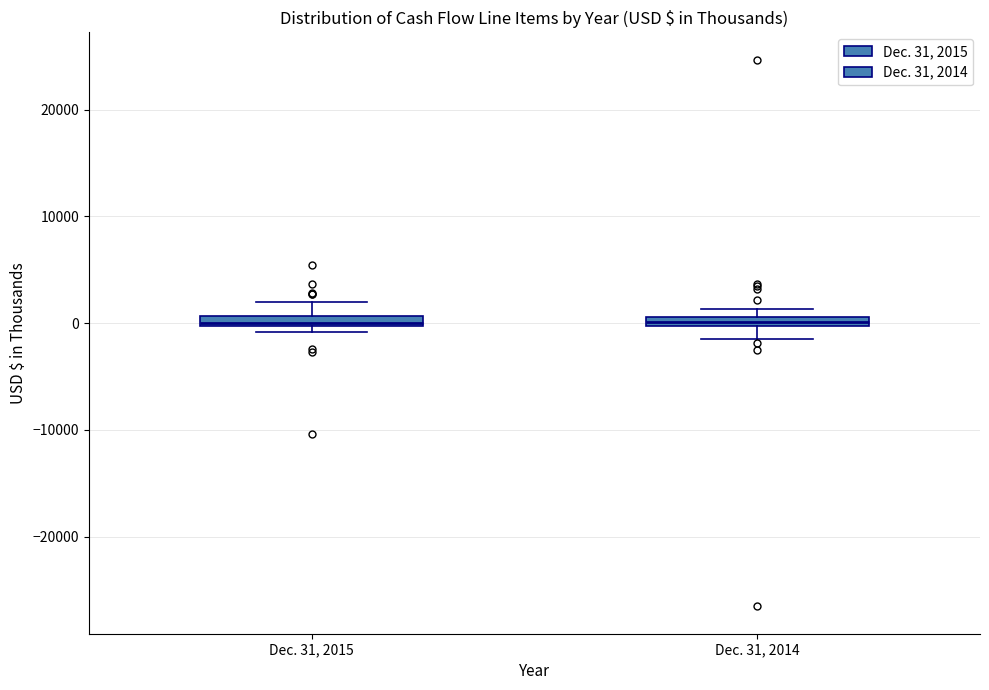

Where is the lower edge of the box for Dec. 31, 2015 on the y-axis? The values are not printed on the chart, so give them approximately, as read against the axis.

0